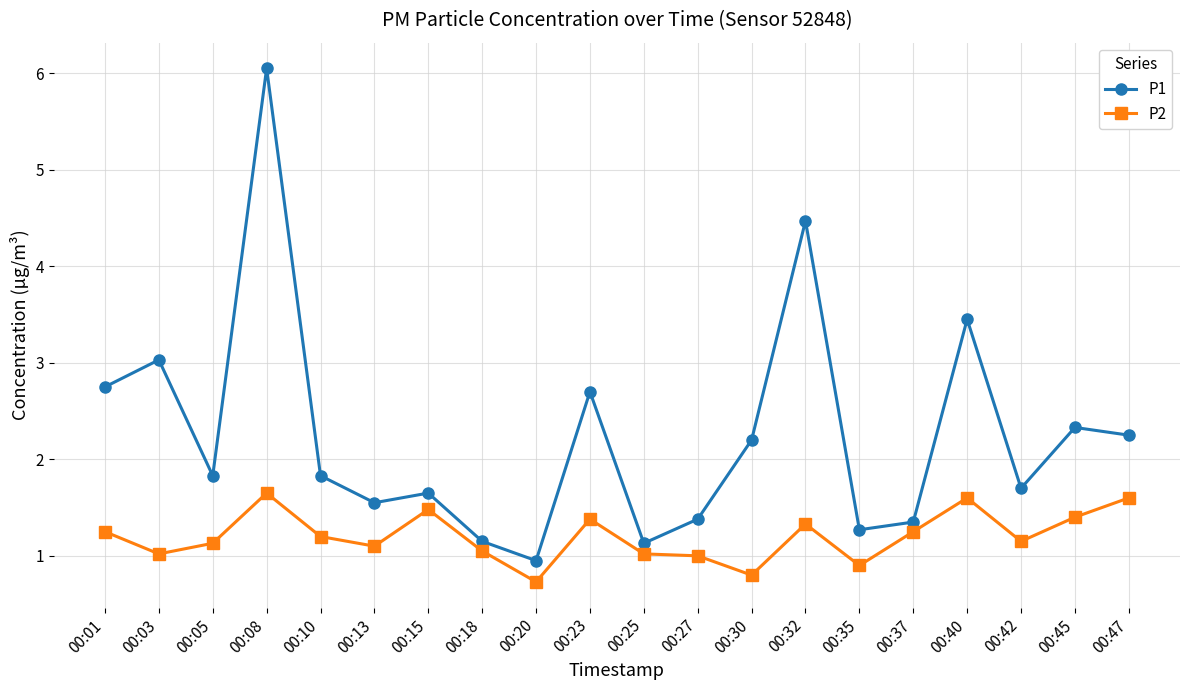

What is the value of the P2 point at the 11th from the left?

1.0